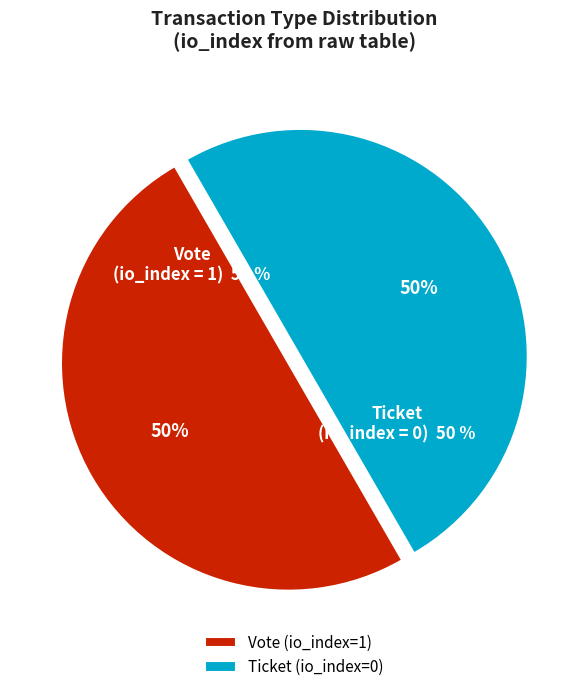

Combined, do Vote (io_index=1) and Ticket (io_index=0) account for over 50%?

Yes